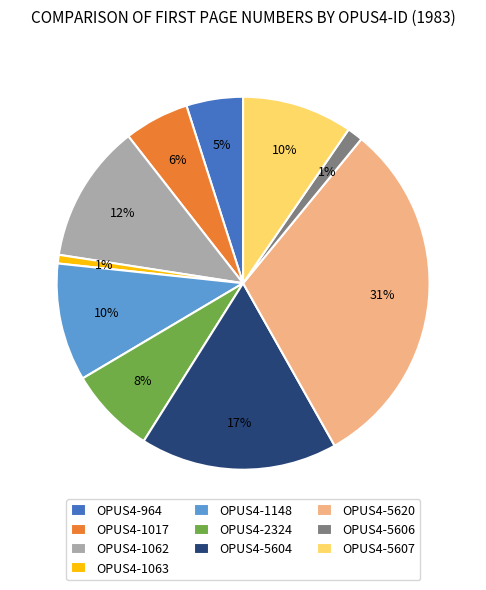

Is OPUS4-5620 the majority of the pie?

No